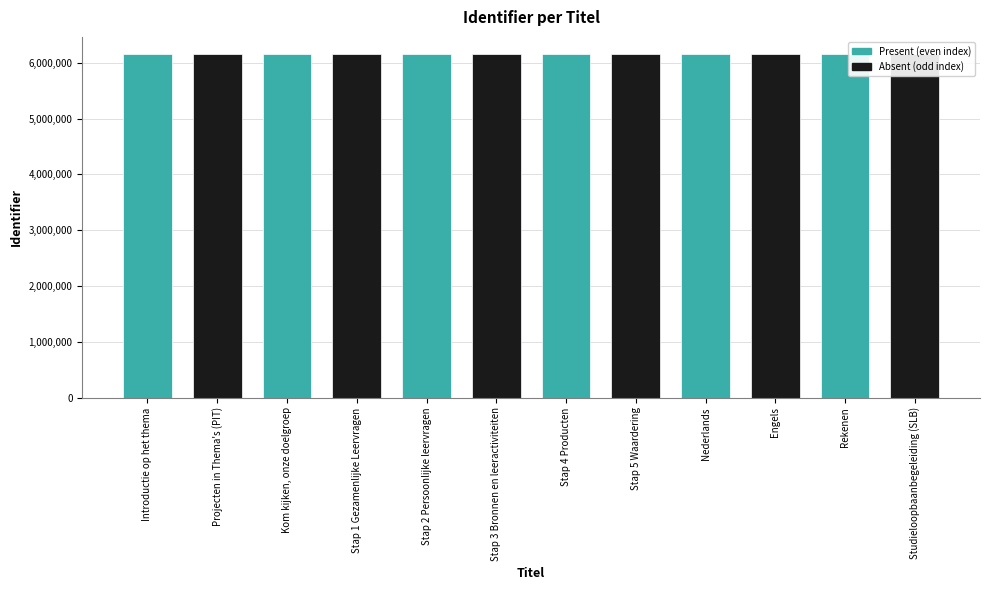

How many series are shown in this chart?

1